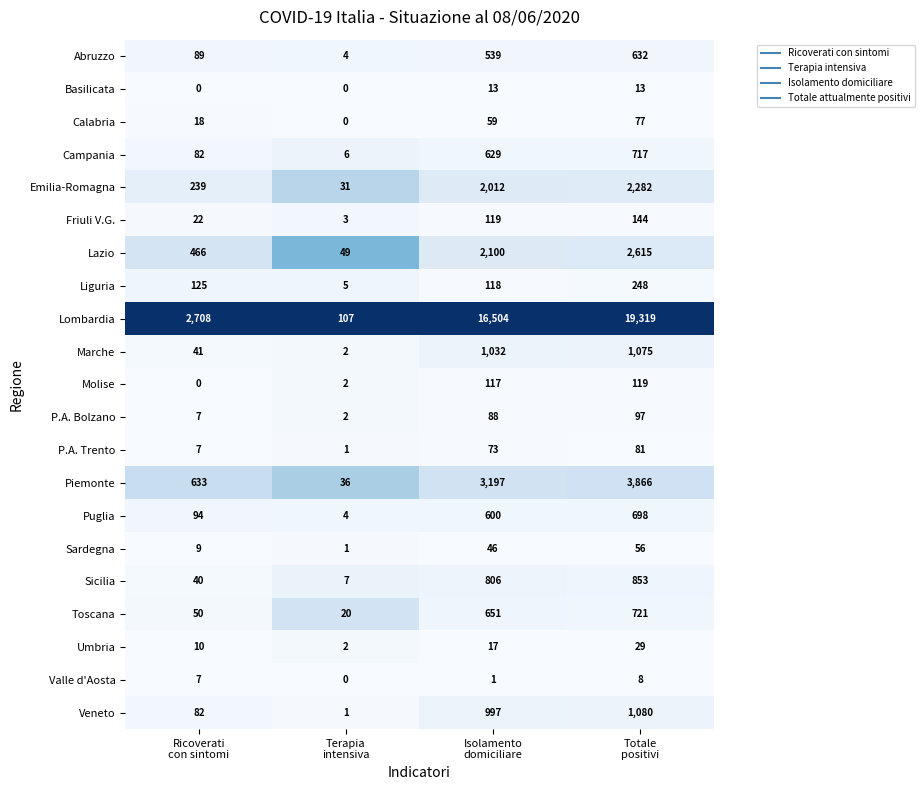

What is the difference between the maximum and minimum values in the Campania series?

711